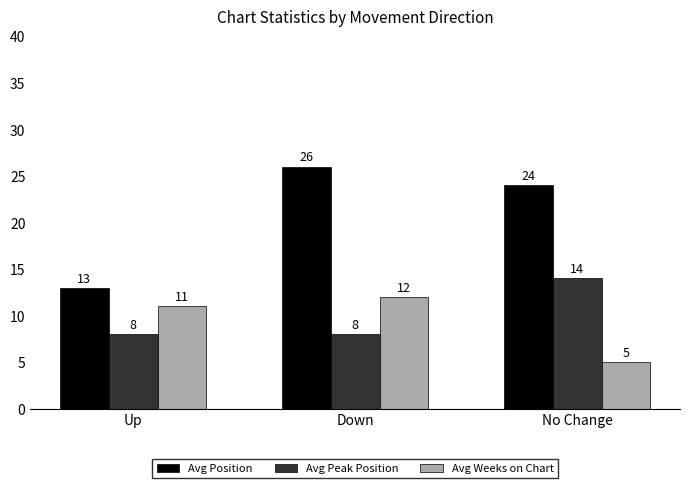

At how many categories does at least one series exceed 5?

3